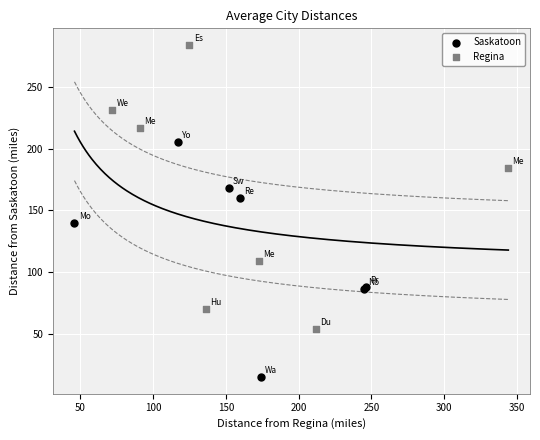

Which series has the largest Y range (max minus min)?

Regina